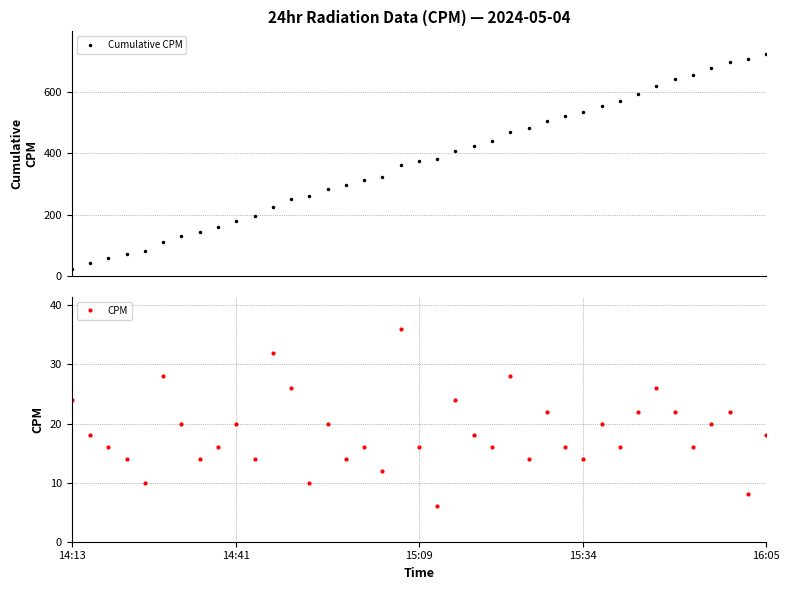

What is the maximum value for Cumulative CPM?

724